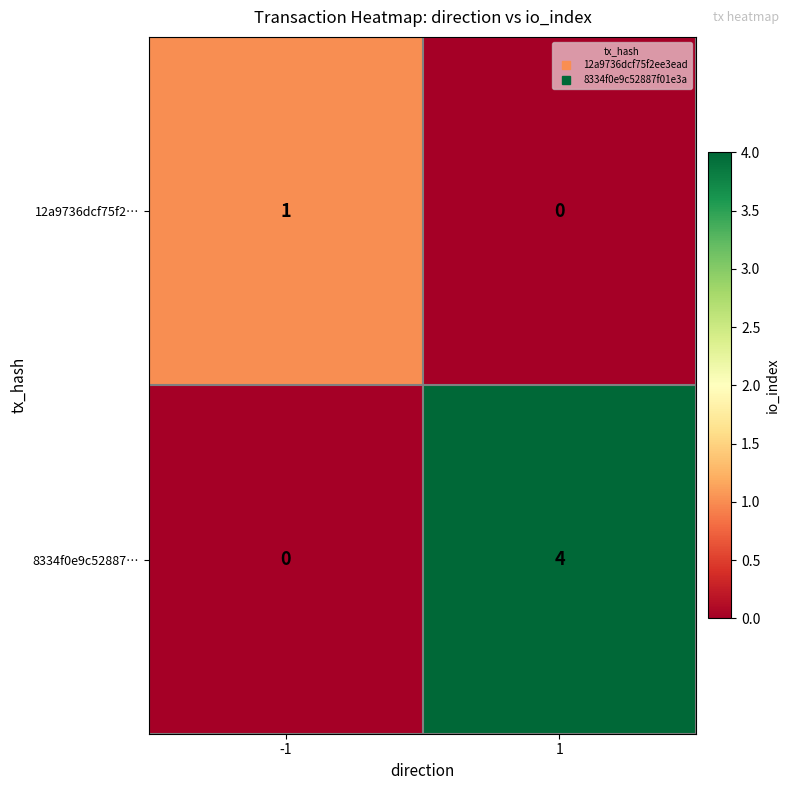

What is the total value across all series at 1?

4